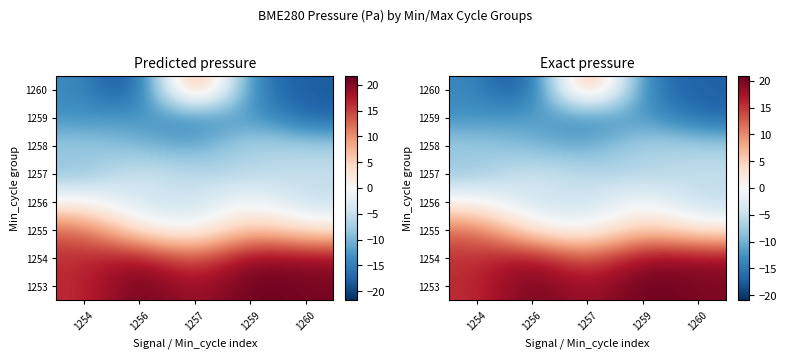

Between 1260 and 1254, which is larger?

1260